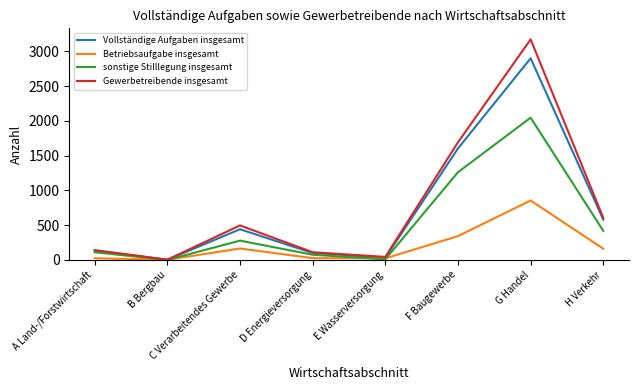

Is it true that Vollständige Aufgaben insgesamt equals 1604 at F Baugewerbe?

True